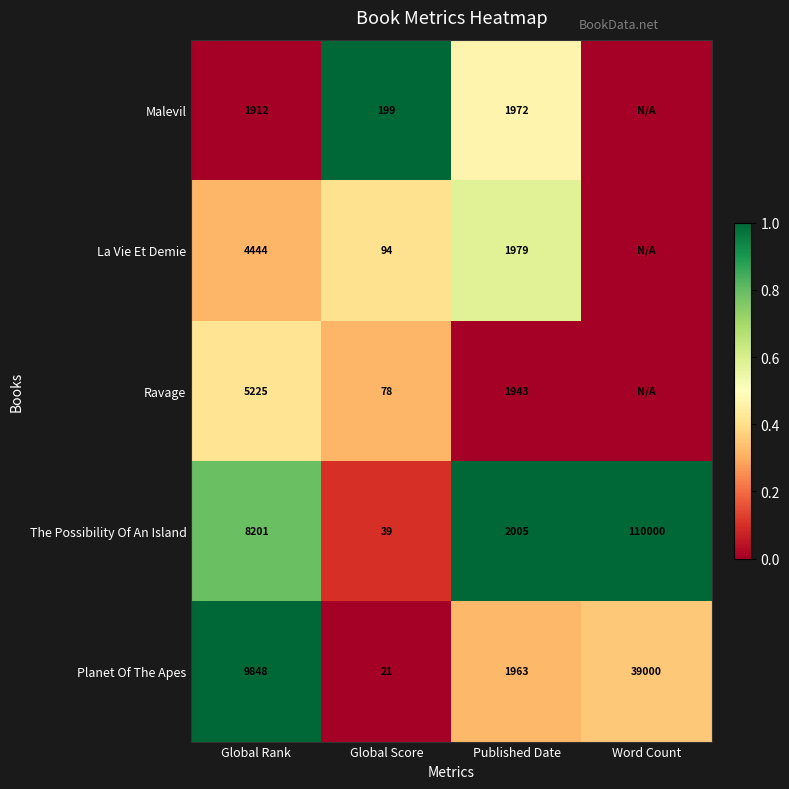

What is the difference between the maximum and minimum values in the Planet Of The Apes series?

38979